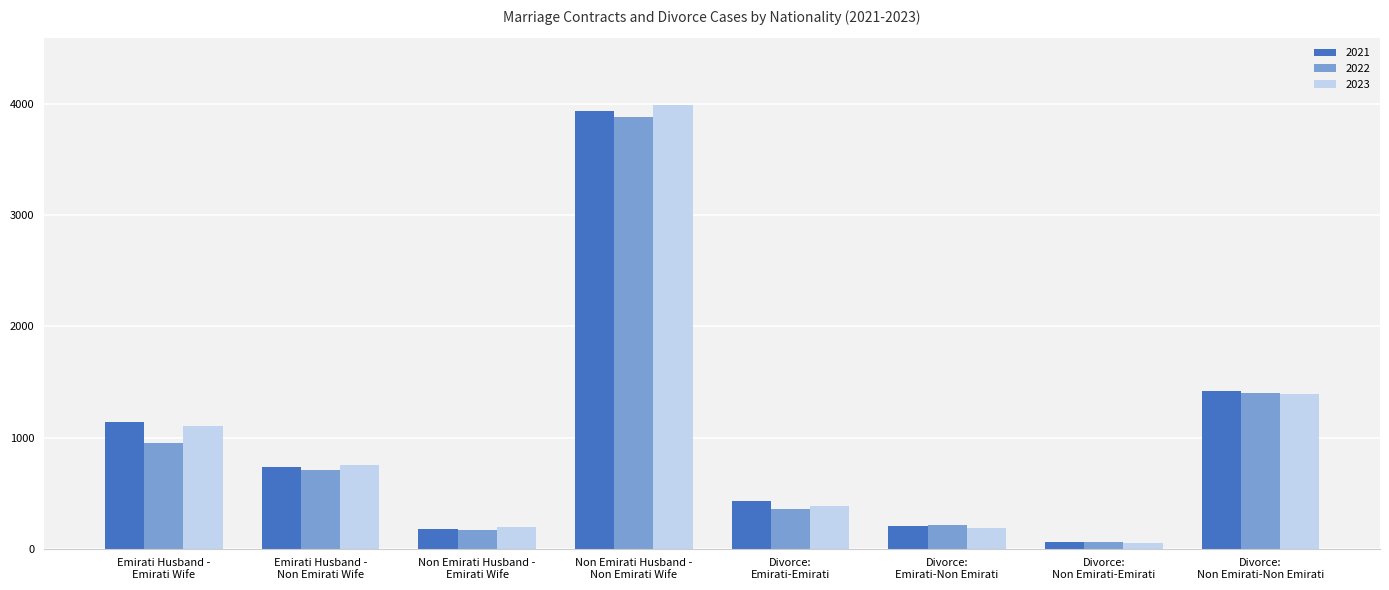

What is the sum of the 2021 values at Non Emirati Husband -
Emirati Wife and Divorce:
Non Emirati-Non Emirati?

1600